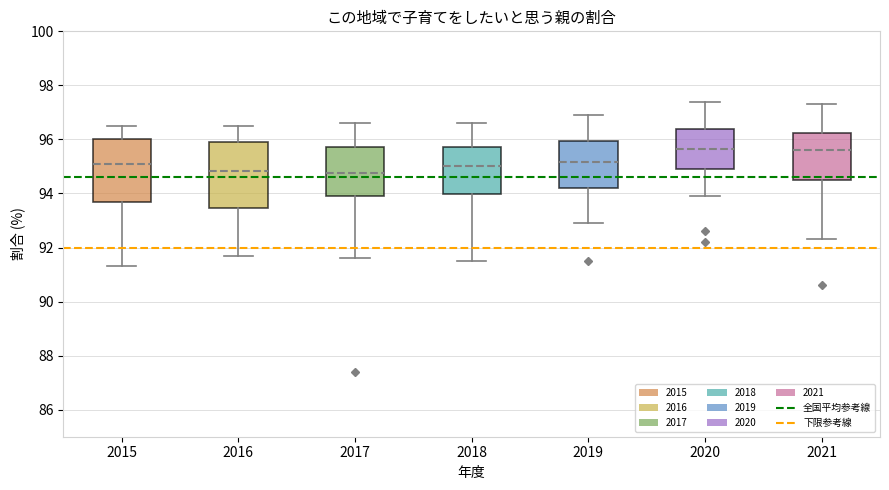

Reading left to right, transcribe this box plot: for each box, give where its median line is, the range the box spans, and where its two whiskers end, as read against the y-axis. The values are not printed on the chart, so give them approximately, as read against the axis.

2015: median 95.2, box 93.6 to 96.0, whiskers 91.4 to 96.6
2016: median 94.8, box 93.4 to 96.0, whiskers 91.8 to 96.6
2017: median 94.8, box 94.0 to 95.8, whiskers 91.6 to 96.6
2018: median 95.0, box 94.0 to 95.8, whiskers 91.6 to 96.6
2019: median 95.2, box 94.2 to 96.0, whiskers 93.0 to 97.0
2020: median 95.6, box 95.0 to 96.4, whiskers 94.0 to 97.4
2021: median 95.6, box 94.6 to 96.2, whiskers 92.4 to 97.4